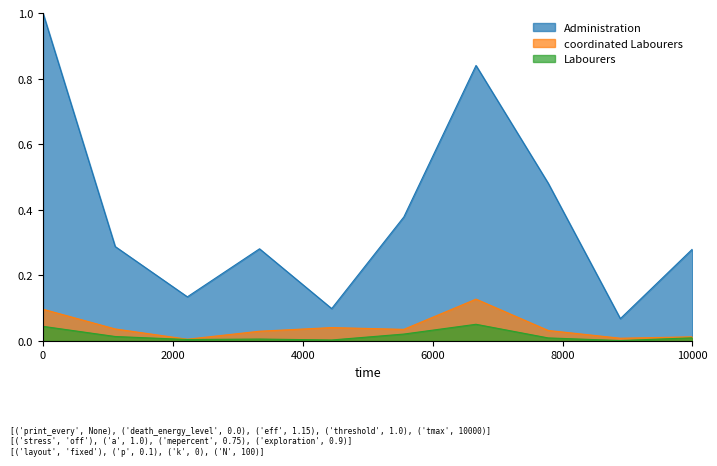

In coordinated Labourers, how many points are lower than both neighbors (excluding endpoints)?

3